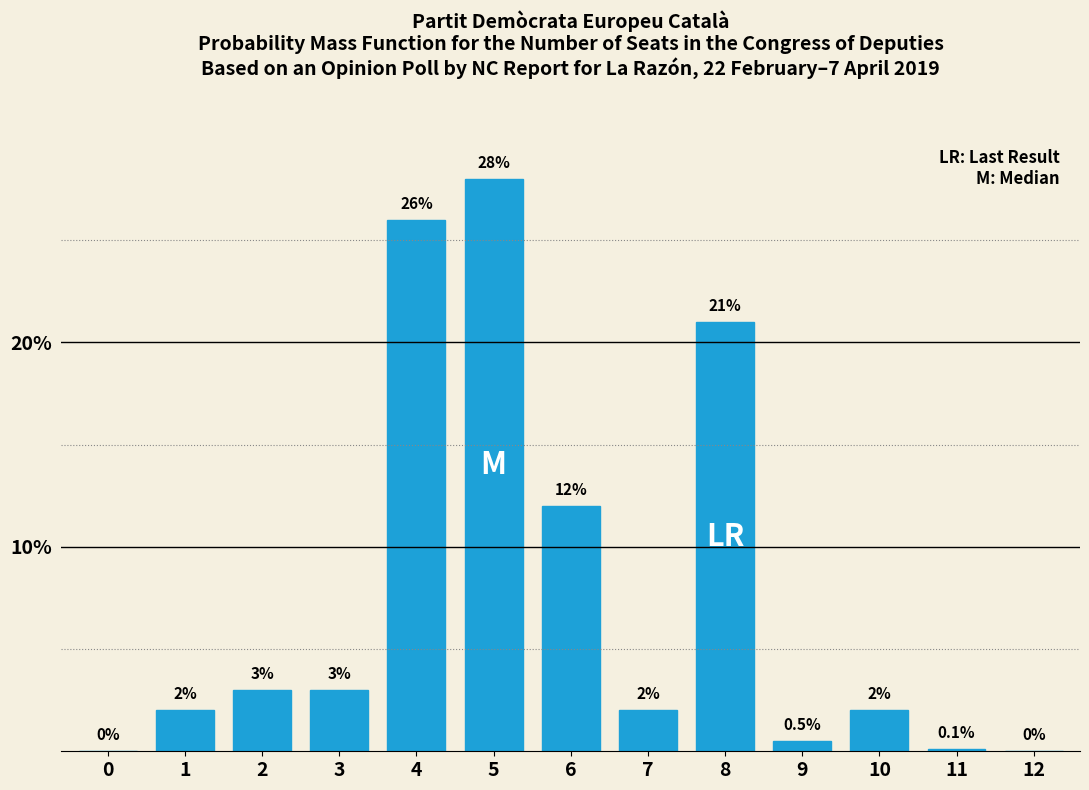

Reading left to right, what are all the values shown in this chart?

0=0.0	1=2.0	2=3.0	3=3.0	4=26.0	5=28.0	6=12.0	7=2.0	8=21.0	9=0.5	10=2.0	11=0.1	12=0.0